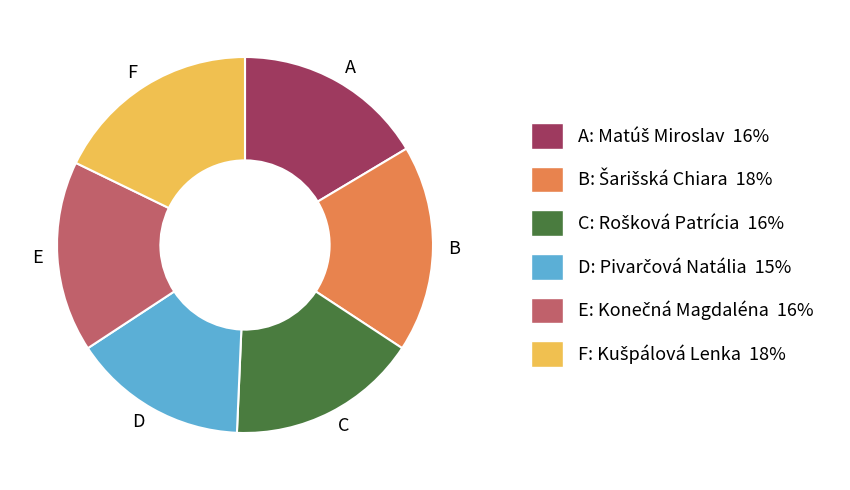

Between D and E, which is larger?

E